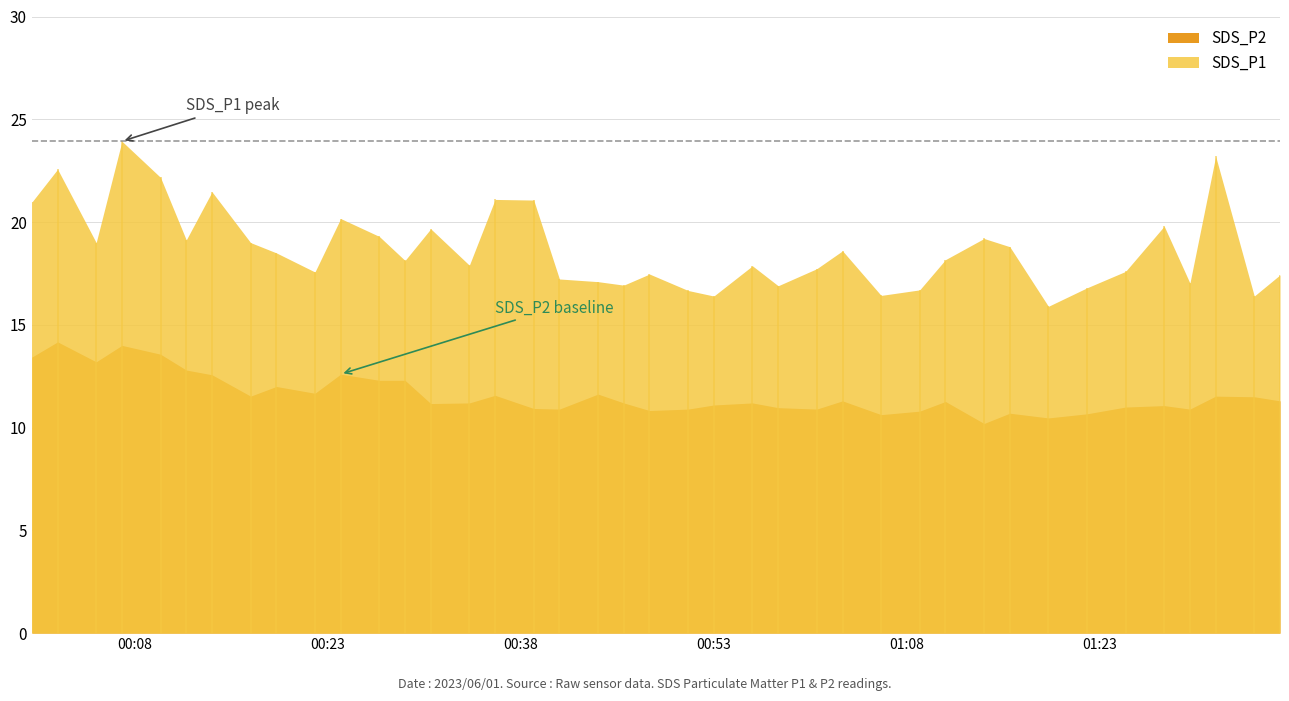

What is the sum of the SDS_P2 values at 2023/06/01 01:37 and 2023/06/01 00:39?

22.2